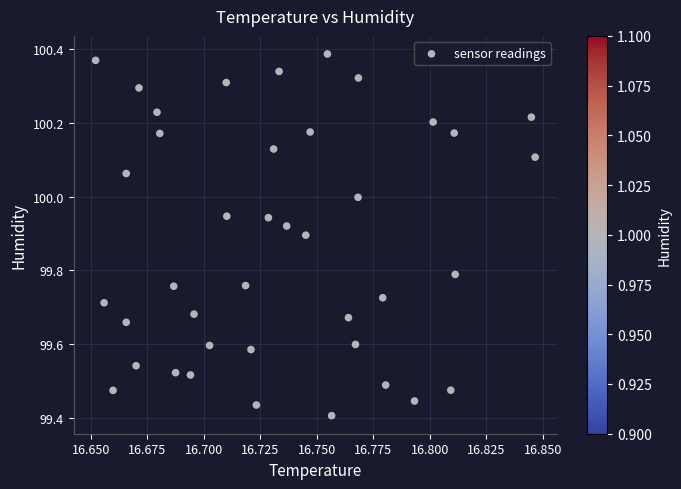

What is the range of Y values (max minus min)?

1.0